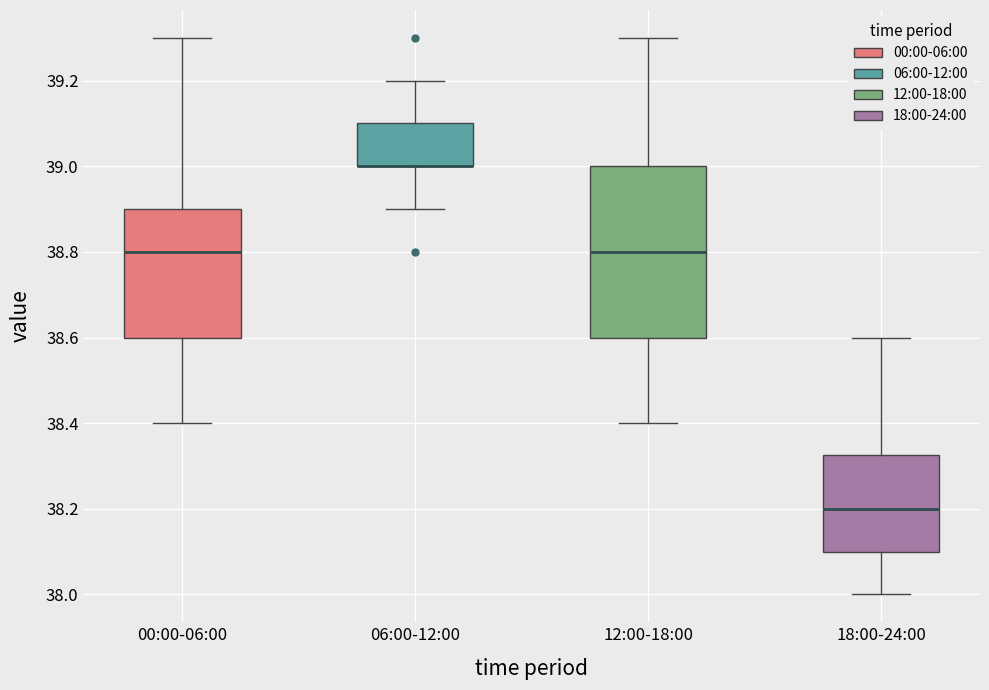

Where is the lower edge of the box for 12:00-18:00 on the y-axis? The values are not printed on the chart, so give them approximately, as read against the axis.

38.60